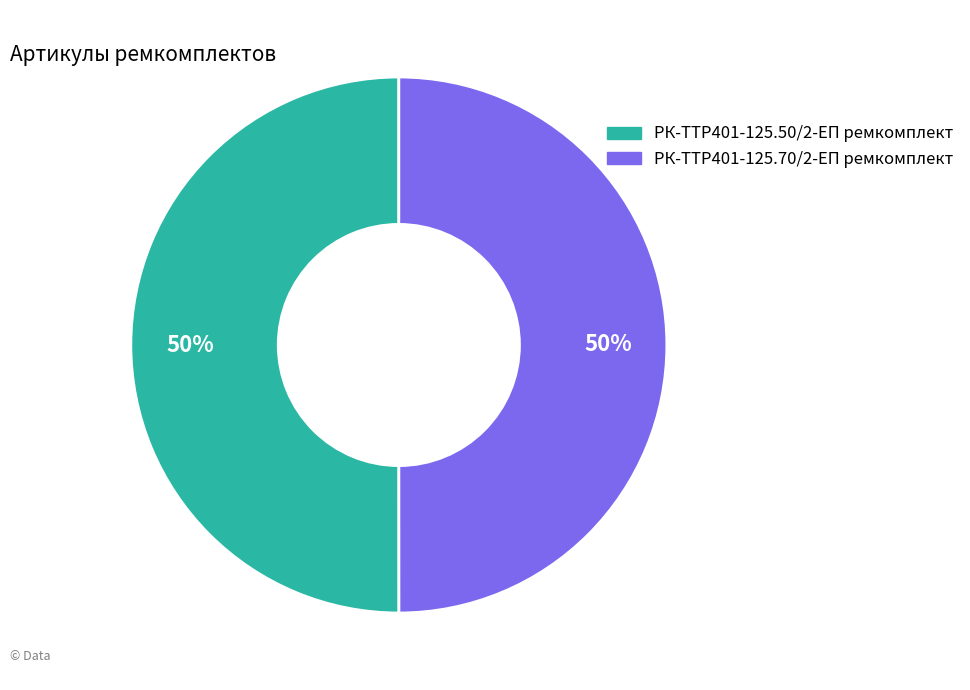

To the nearest percent, what portion does РК-TTР401-125.70/2-ЕП ремкомплект represent?

50%